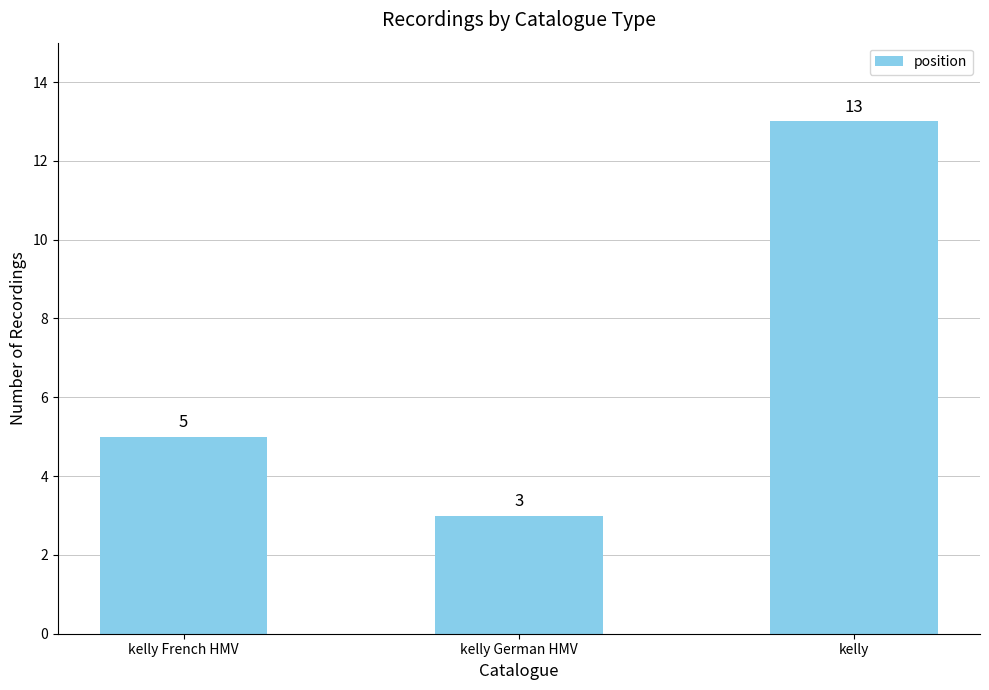

Rank the categories by value from lowest to highest.

kelly German HMV, kelly French HMV, kelly